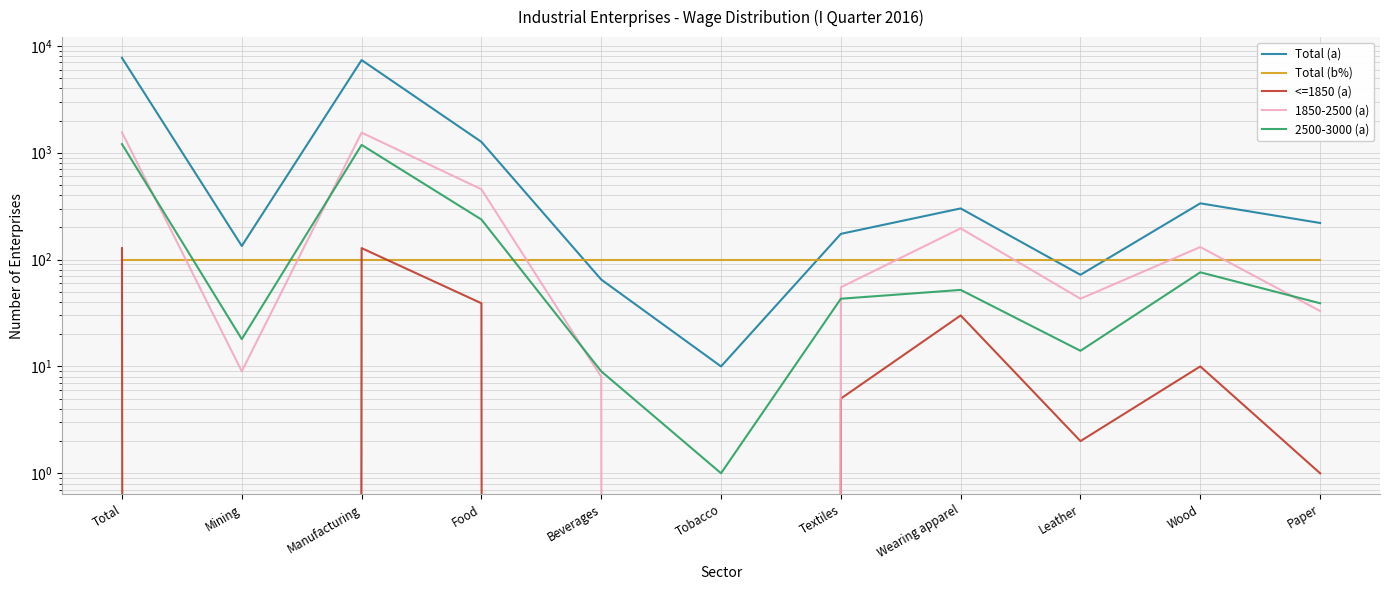

Reading right to left, what are all the values shown in this chart?

Total (a): Paper=220	Wood=336	Leather=72	Wearing apparel=301	Textiles=174	Tobacco=10	Beverages=65	Food=1263	Manufacturing=7364	Mining=134	Total=7721
Total (b%): Paper=100	Wood=100	Leather=100	Wearing apparel=100	Textiles=100	Tobacco=100	Beverages=100	Food=100	Manufacturing=100	Mining=100	Total=100
<=1850 (a): Paper=1	Wood=10	Leather=2	Wearing apparel=30	Textiles=5	Tobacco=0	Beverages=0	Food=39	Manufacturing=128	Mining=0	Total=128
1850-2500 (a): Paper=33	Wood=131	Leather=43	Wearing apparel=196	Textiles=55	Tobacco=0	Beverages=8	Food=455	Manufacturing=1542	Mining=9	Total=1551
2500-3000 (a): Paper=39	Wood=76	Leather=14	Wearing apparel=52	Textiles=43	Tobacco=1	Beverages=9	Food=237	Manufacturing=1184	Mining=18	Total=1204